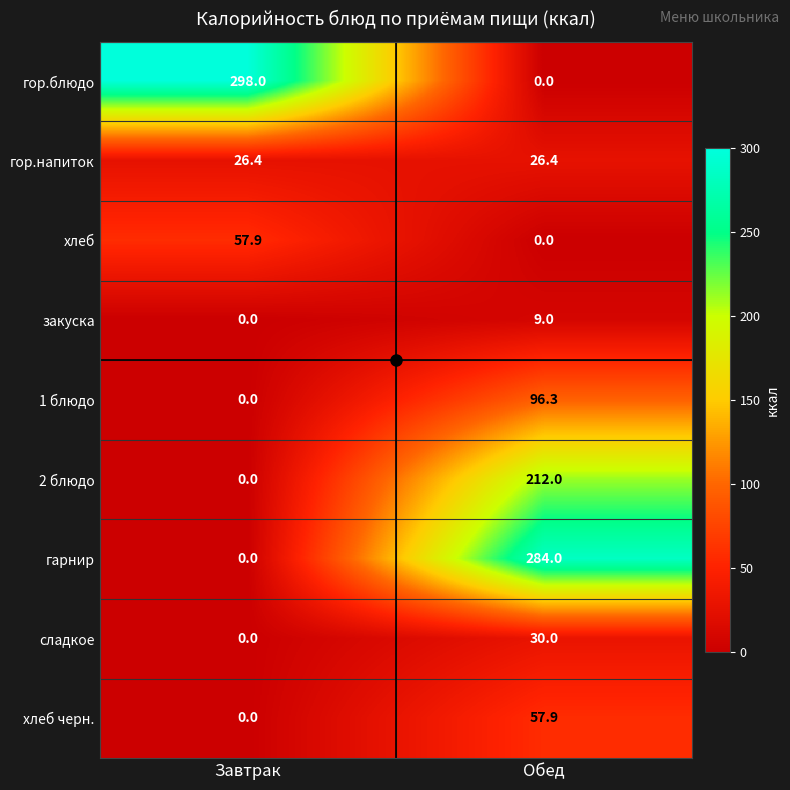

The value of 2 блюдо at Завтрак is 102.1. True or false?

False